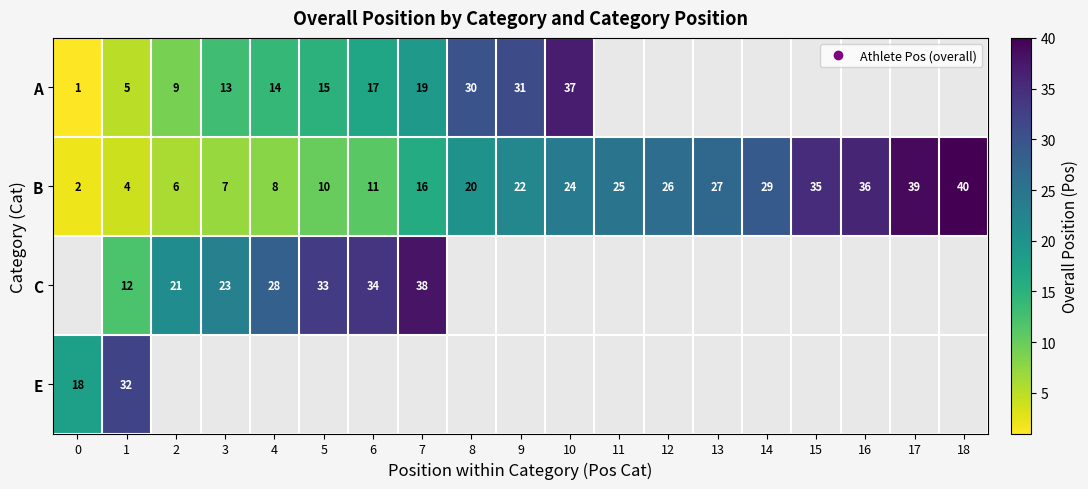

What is the minimum value for A?

1.0